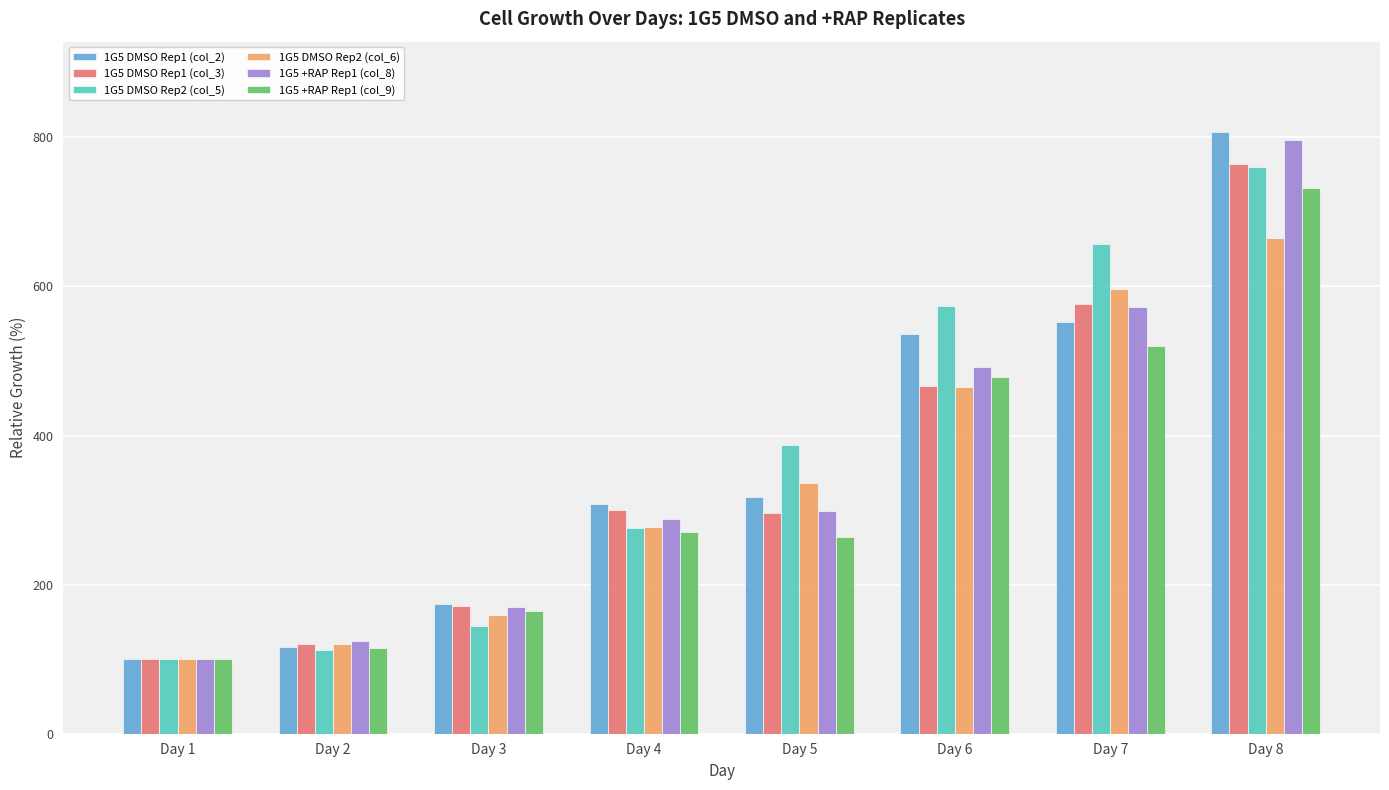

What is the difference between the maximum and second lowest values in the 1G5 +RAP Rep1 (col_9) series?

617.0